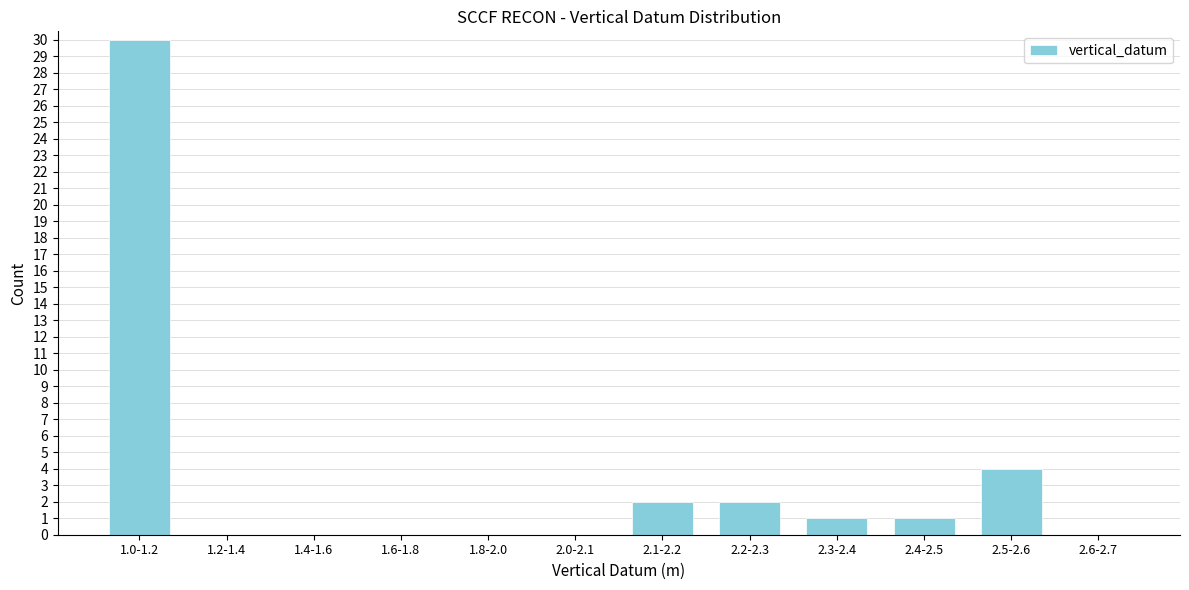

Reading right to left, transcribe all the data shown in this chart.

2.6-2.7=0	2.5-2.6=4	2.4-2.5=1	2.3-2.4=1	2.2-2.3=2	2.1-2.2=2	2.0-2.1=0	1.8-2.0=0	1.6-1.8=0	1.4-1.6=0	1.2-1.4=0	1.0-1.2=30